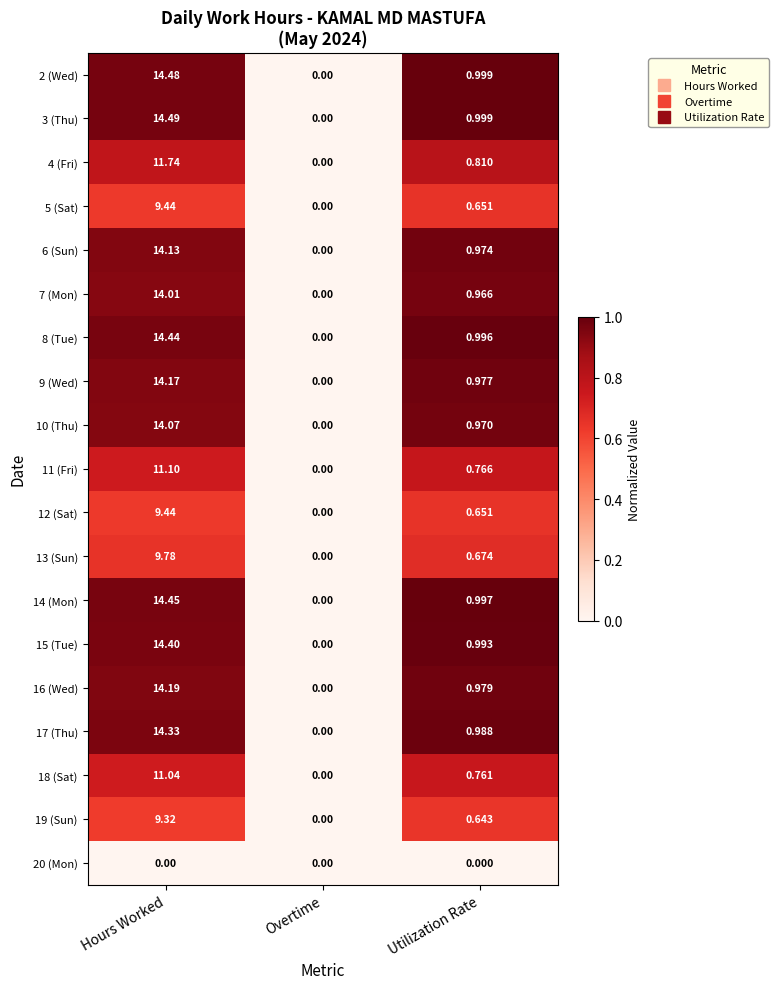

Is the value of 2 (Wed) at Utilization Rate greater than the value of 14 (Mon) at Overtime?

Yes